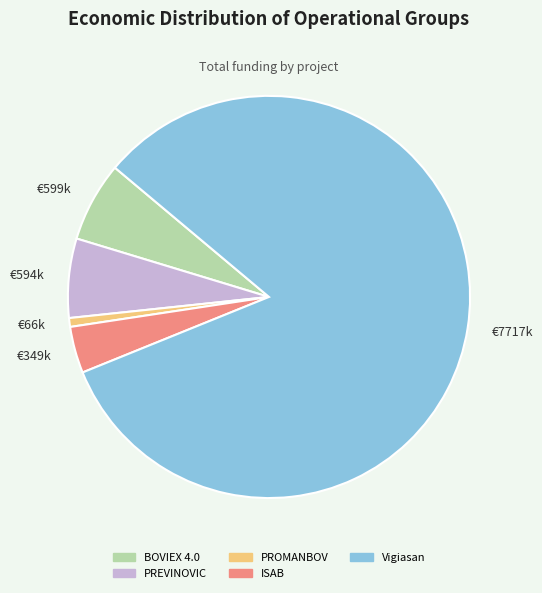

Count the number of slices in the pie.

5